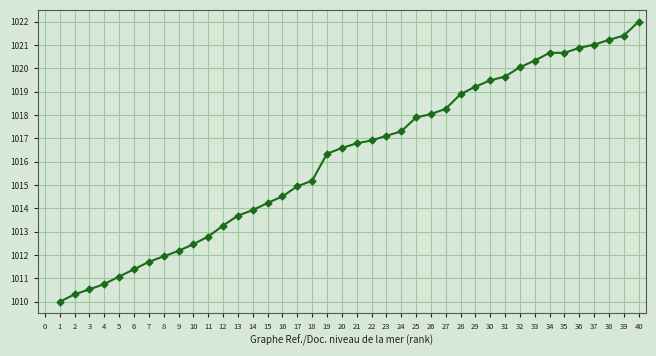

Reading right to left, list all the values displayed in this chart.

1022.0	1021.4	1021.2	1021.0	1020.9	1020.7	1020.7	1020.3	1020.0	1019.6	1019.5	1019.2	1018.9	1018.3	1018.0	1017.9	1017.3	1017.1	1016.9	1016.8	1016.6	1016.3	1015.2	1014.9	1014.5	1014.2	1013.9	1013.7	1013.3	1012.8	1012.5	1012.2	1011.9	1011.7	1011.4	1011.1	1010.8	1010.5	1010.3	1010.0